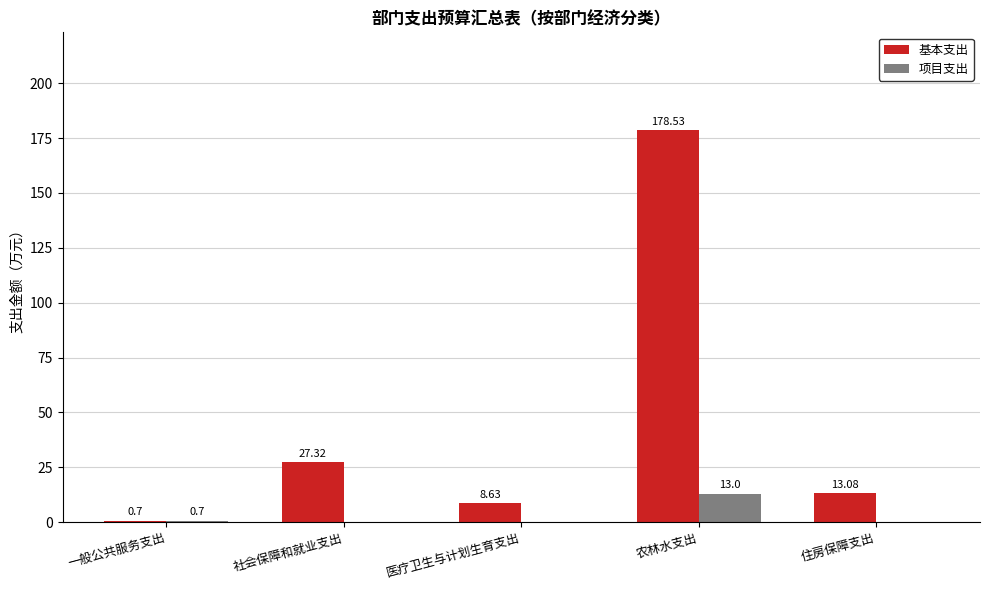

Where is 基本支出 nearest to the value 89?

社会保障和就业支出